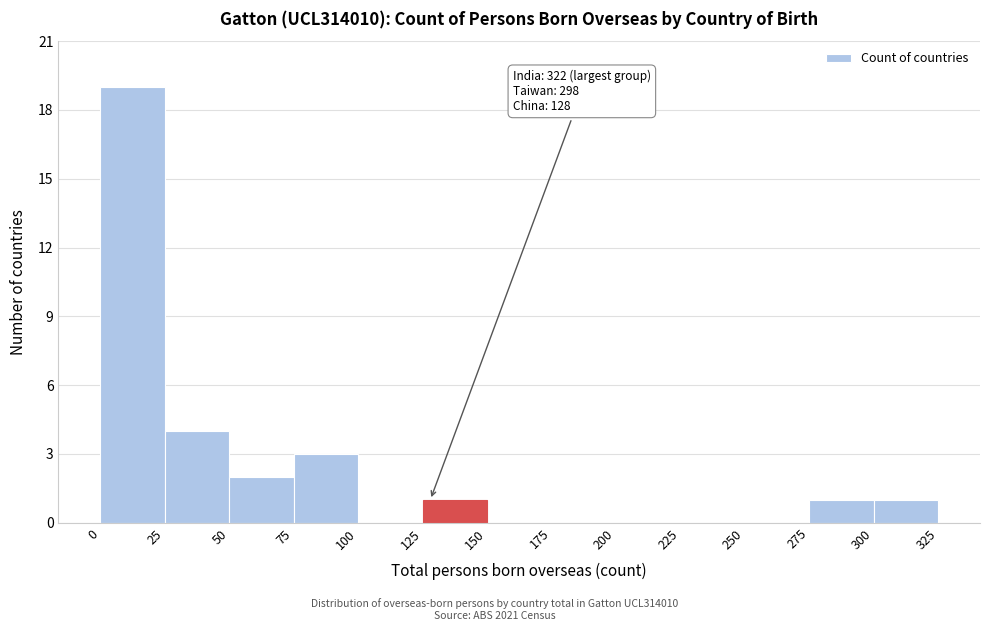

Over which range of the x-axis is the bar tallest?

0 to 25